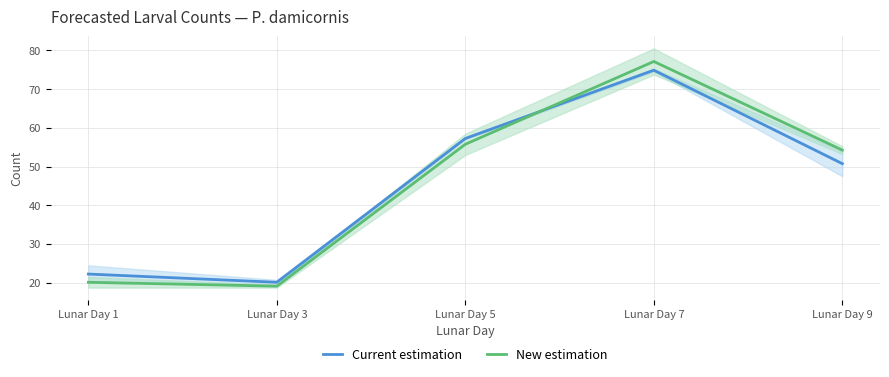

At how many categories does at least one series exceed 29?

3